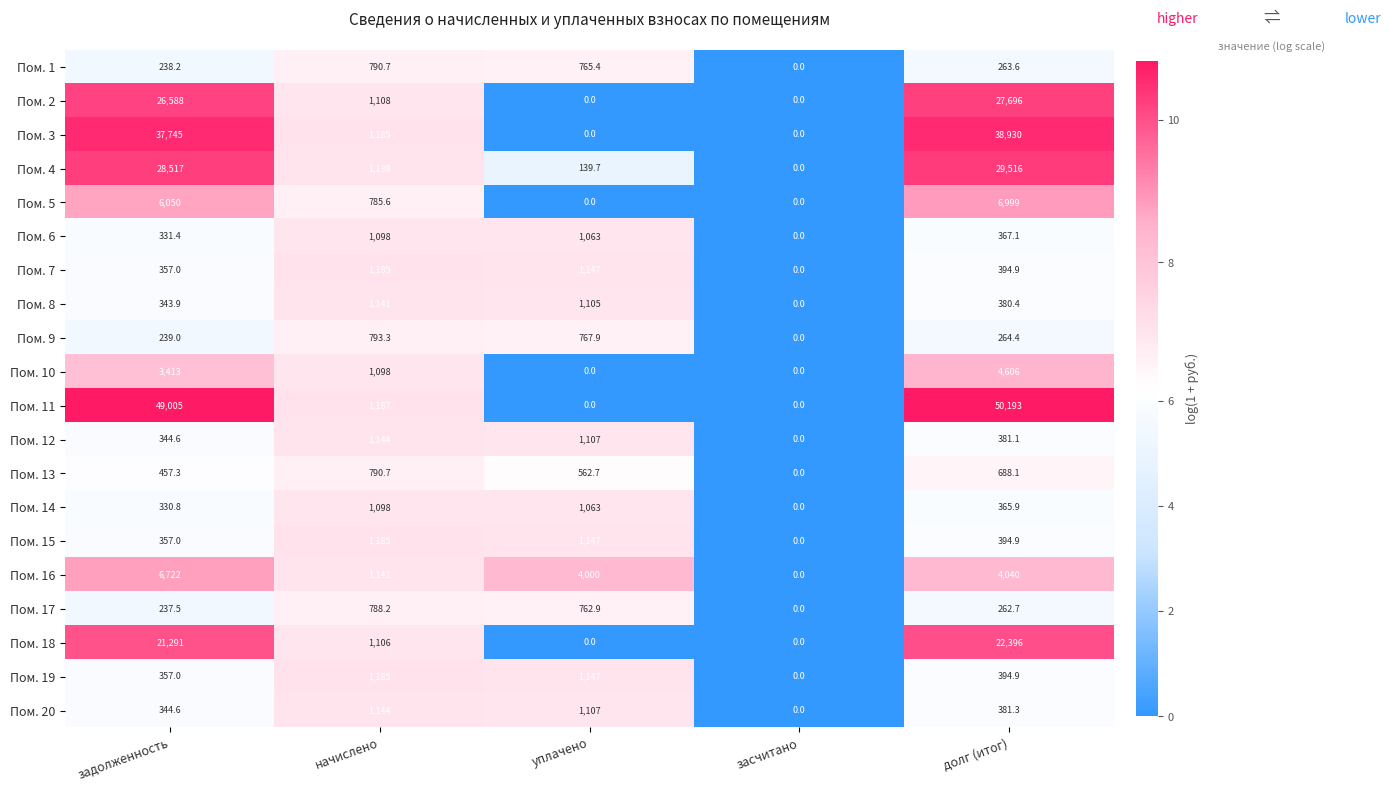

What is the difference between the highest and lowest values at долг (итог)?

49930.3